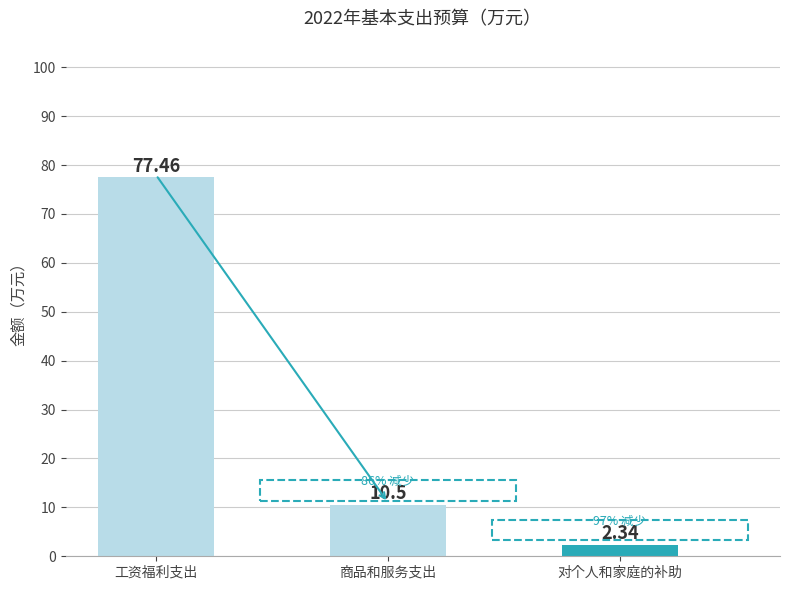

List the labels in order of value, largest first.

工资福利支出, 商品和服务支出, 对个人和家庭的补助